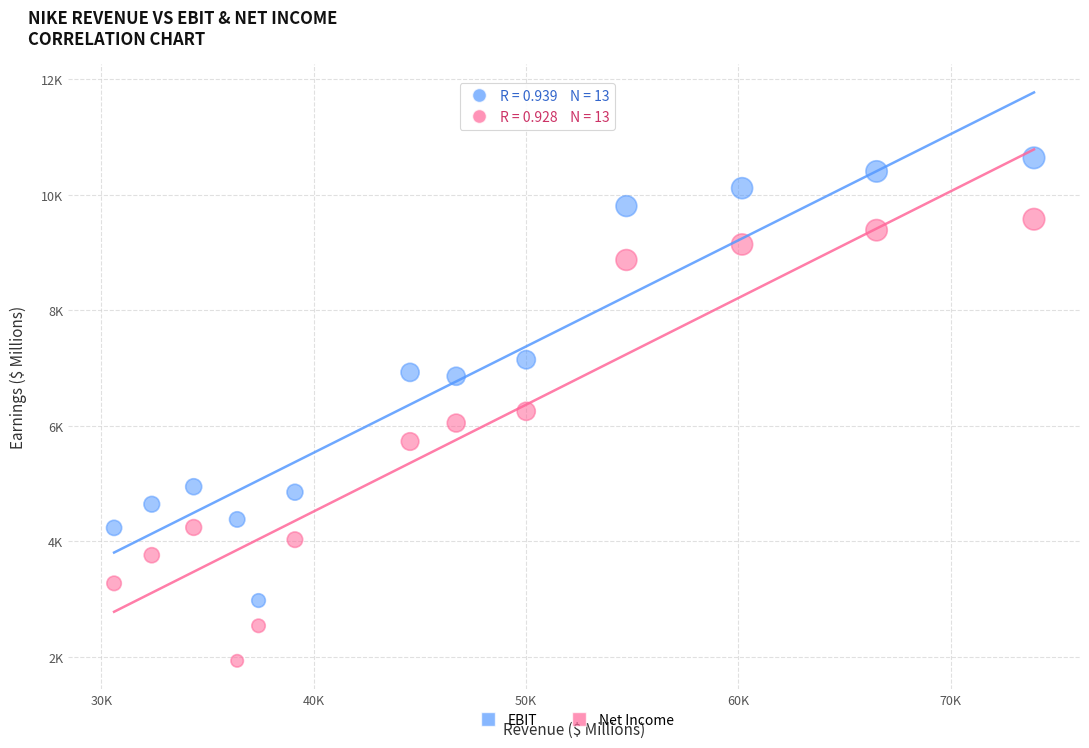

Which series reaches the minimum Y coordinate?

Net Income